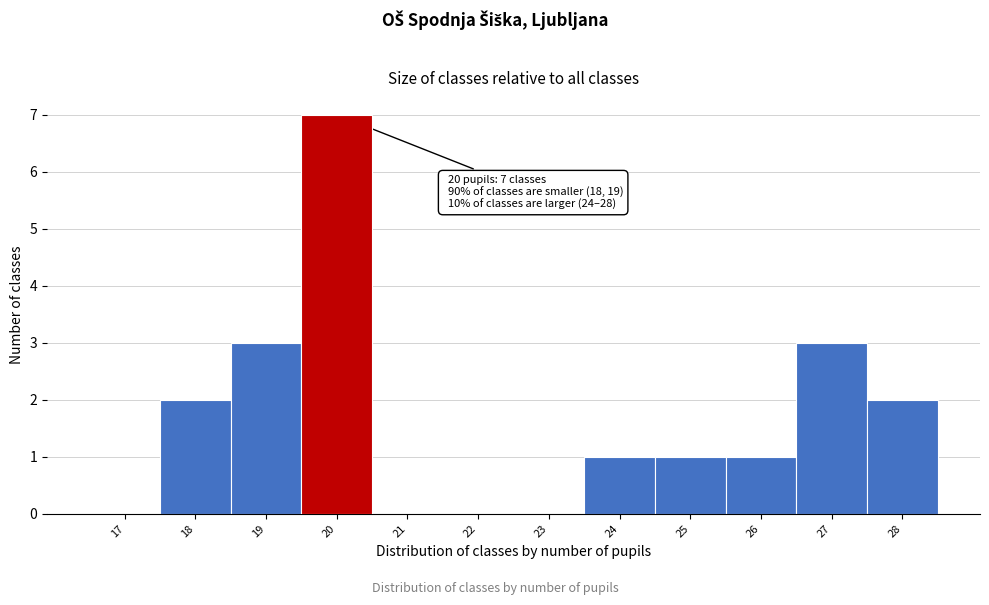

Reading left to right, what are all the values shown in this chart?

17=0	18=2	19=3	20=7	21=0	22=0	23=0	24=1	25=1	26=1	27=3	28=2